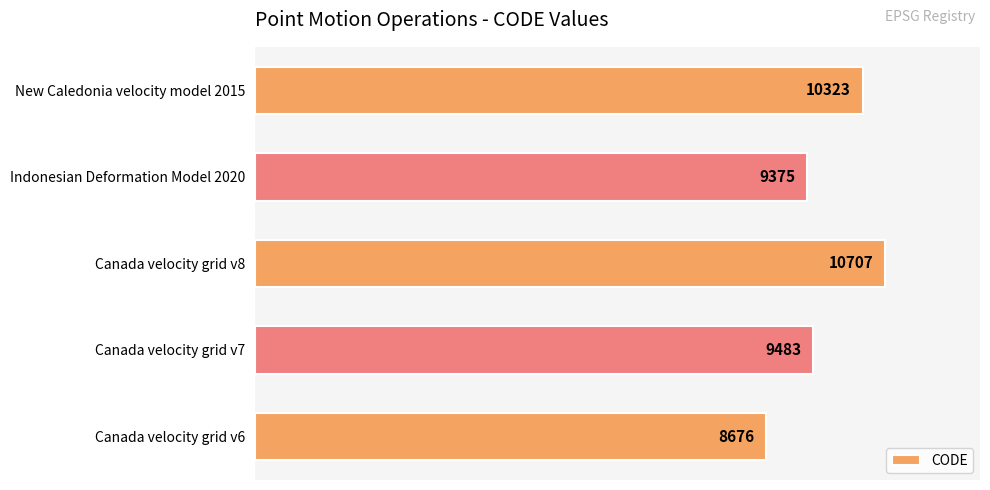

True or false: the data shows 15693 at New Caledonia velocity model 2015.

False